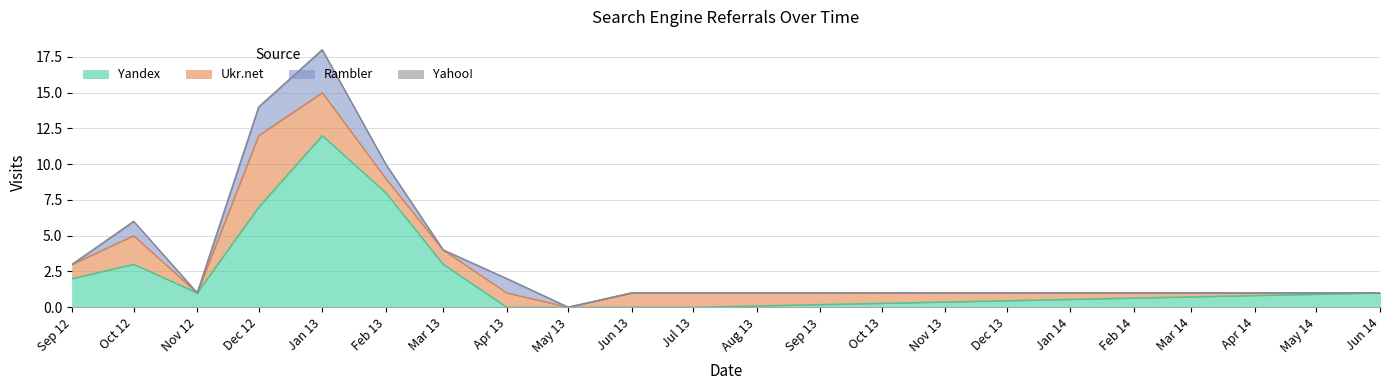

What is the sum of all Rambler values?

8